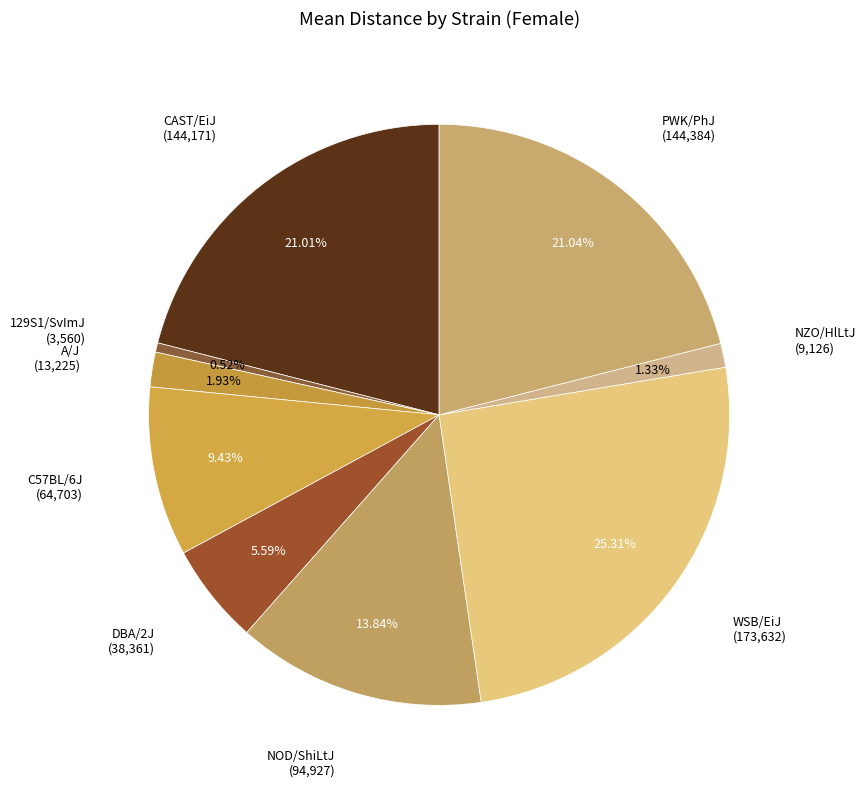

How many segments does this pie chart have?

9